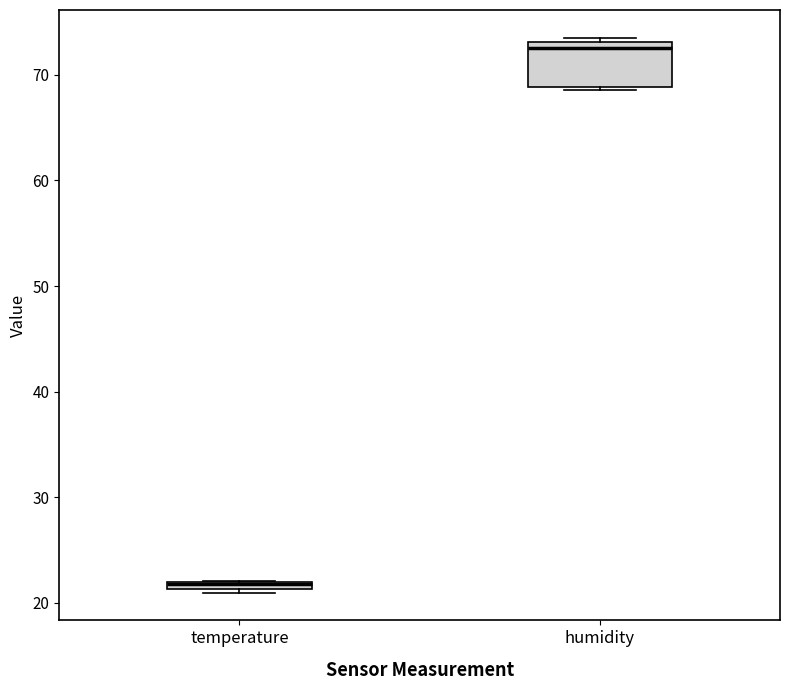

Comparing the boxes themselves (not the whiskers), which one is the tallest?

humidity